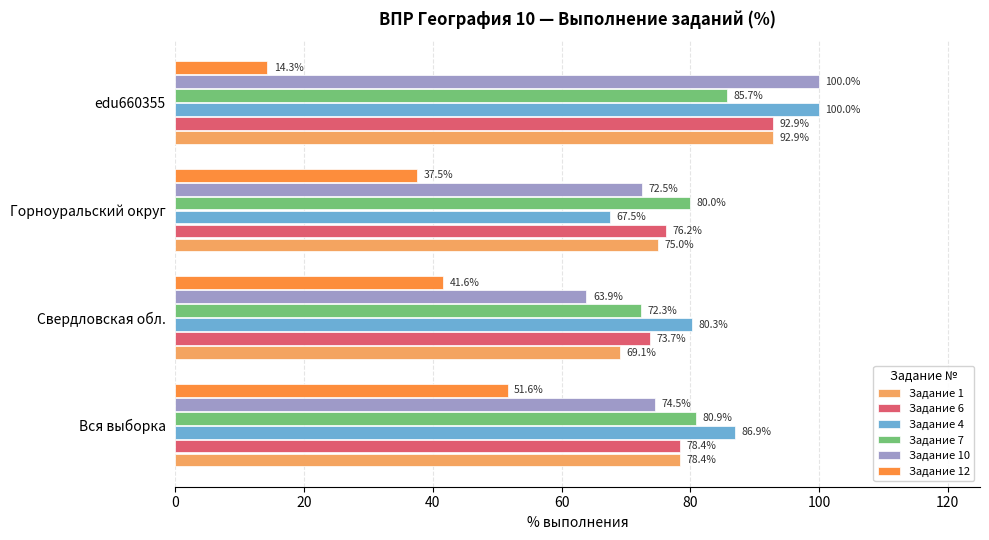

True or false: Задание 6 has a value of 78.4 at Вся выборка.

True